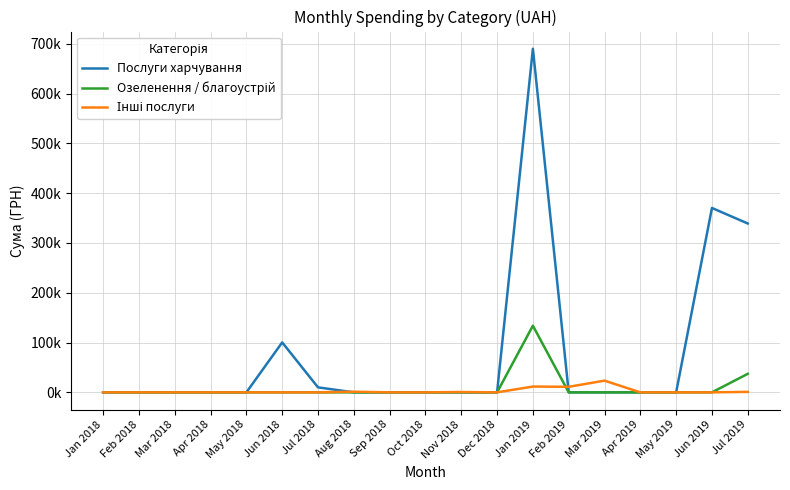

Which series has the largest range (max minus min)?

Послуги харчування